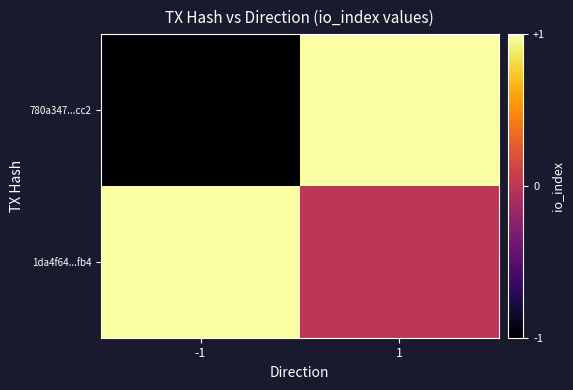

What is the maximum value shown in the chart?

1